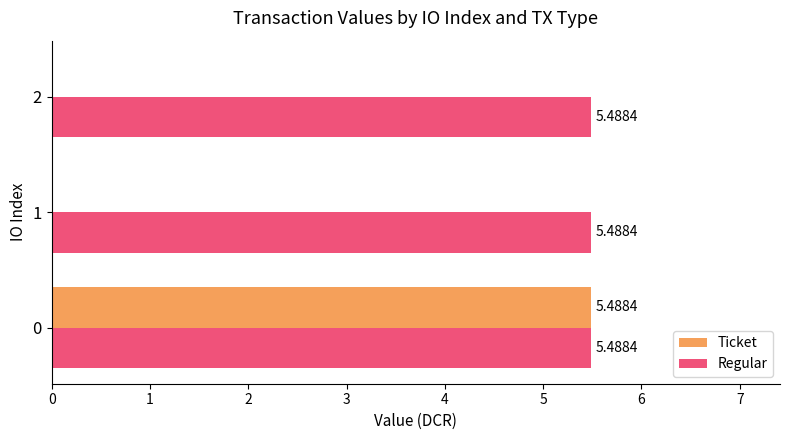

Which series changed the most between 0 and 2?

Ticket